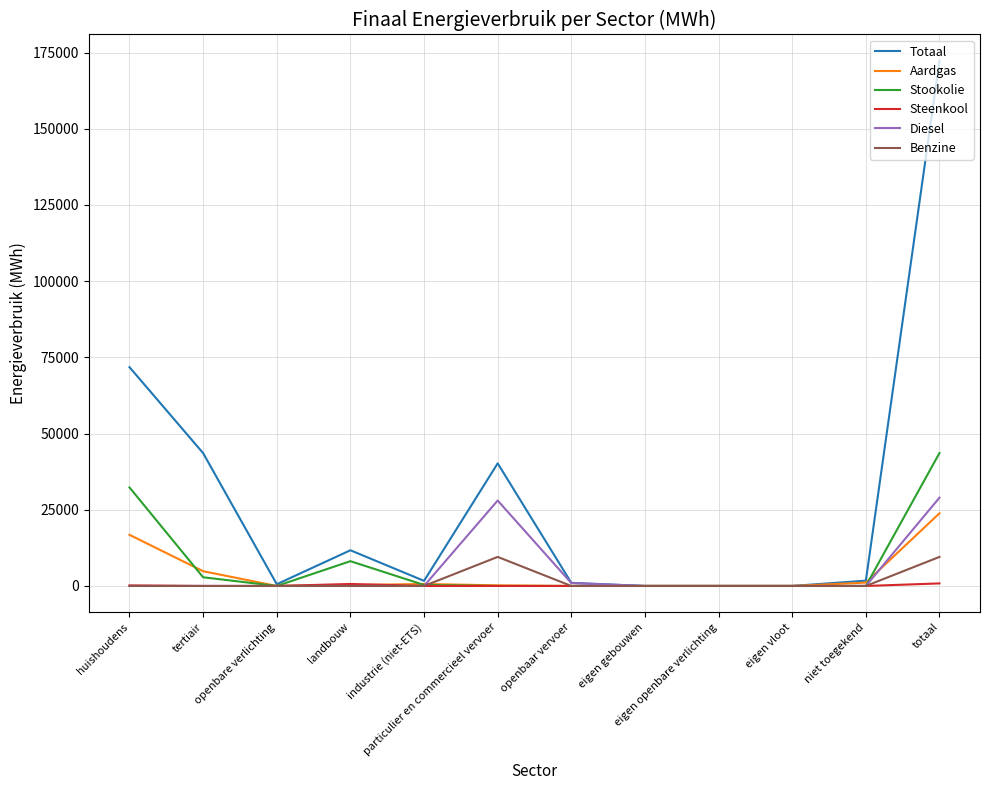

What are all the series names shown in the legend?

Totaal, Aardgas, Stookolie, Steenkool, Diesel, Benzine